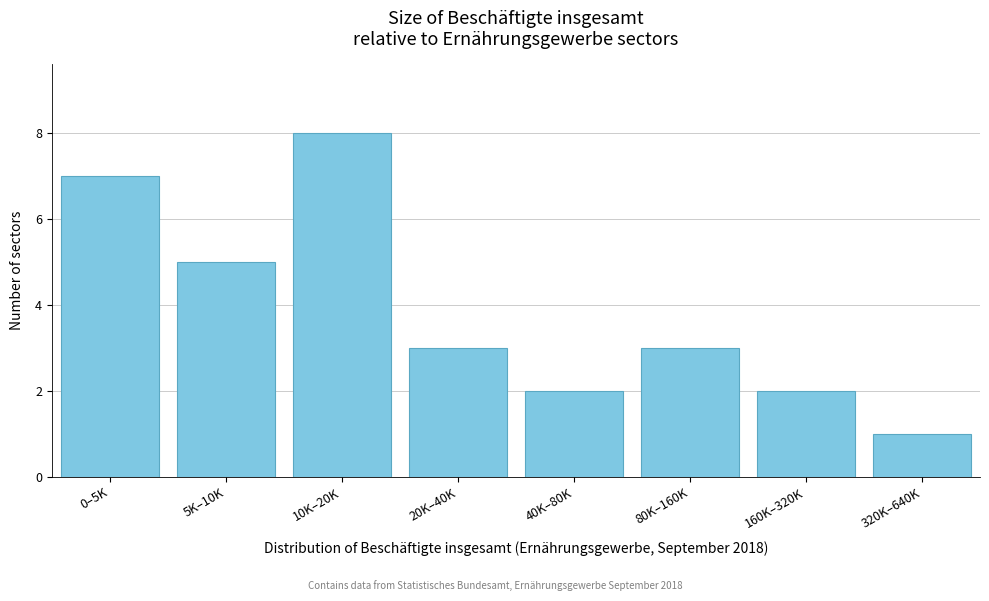

Reading right to left, what are all the values shown in this chart?

1	2	3	2	3	8	5	7